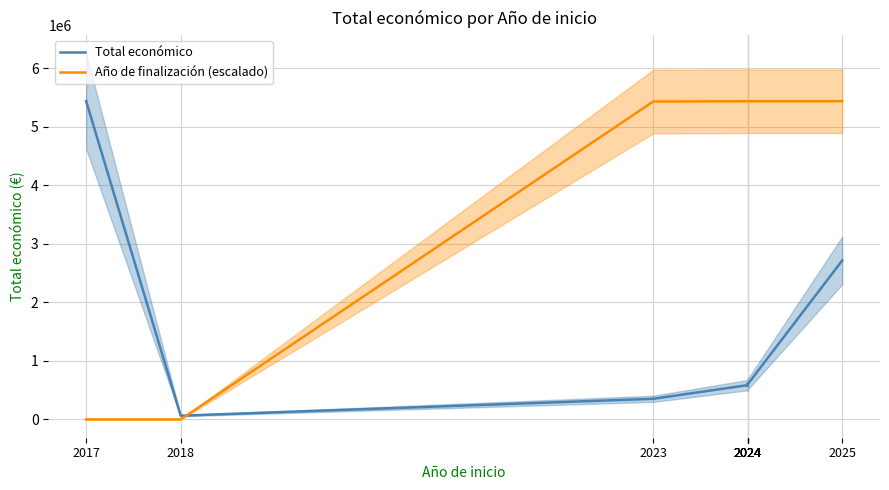

Is the value of Año de finalización (escalado) at 2024 greater than the value of Total económico at 2024?

Yes